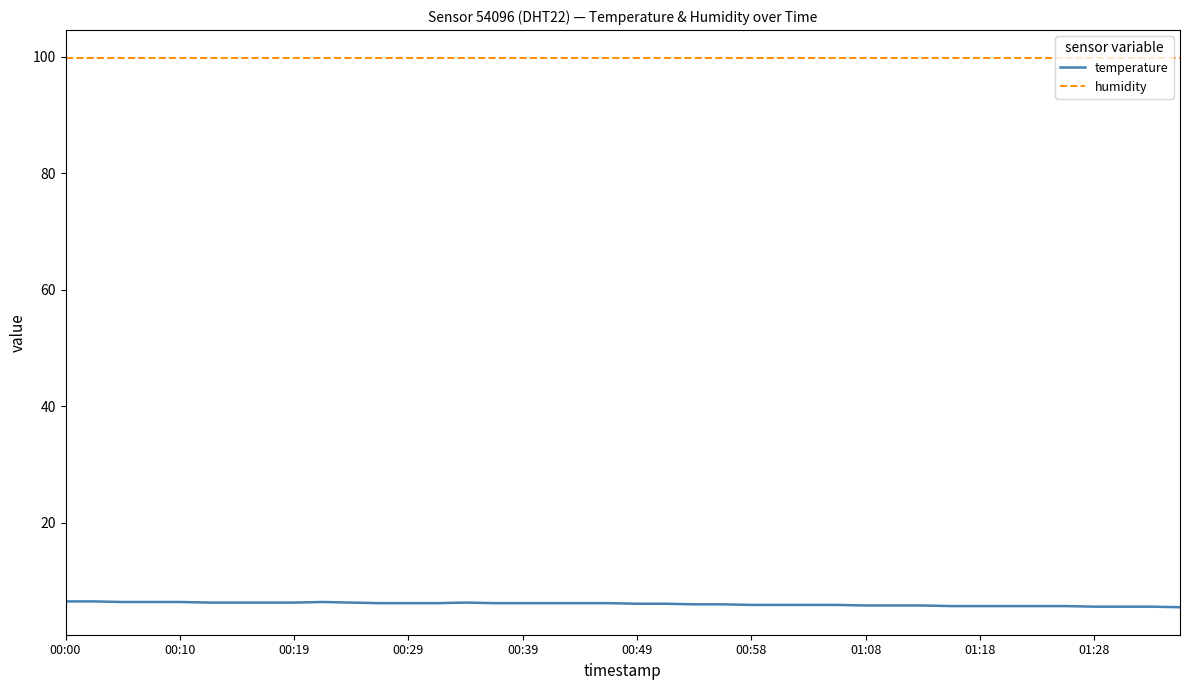

True or false: temperature and humidity intersect in this chart.

False